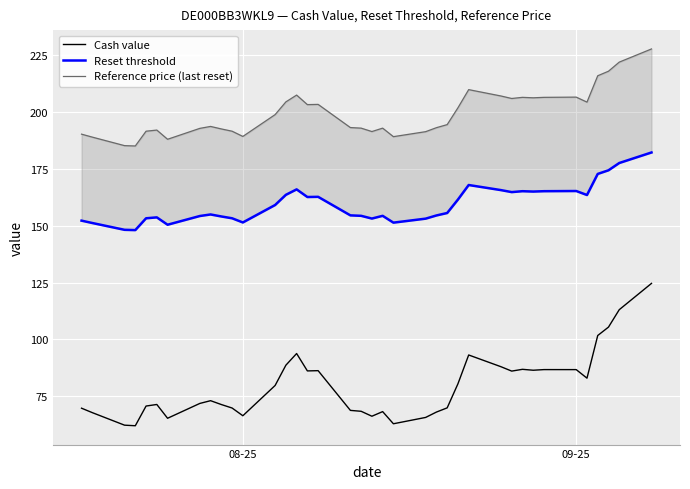

How many values in the Cash value series exceed 73?

19